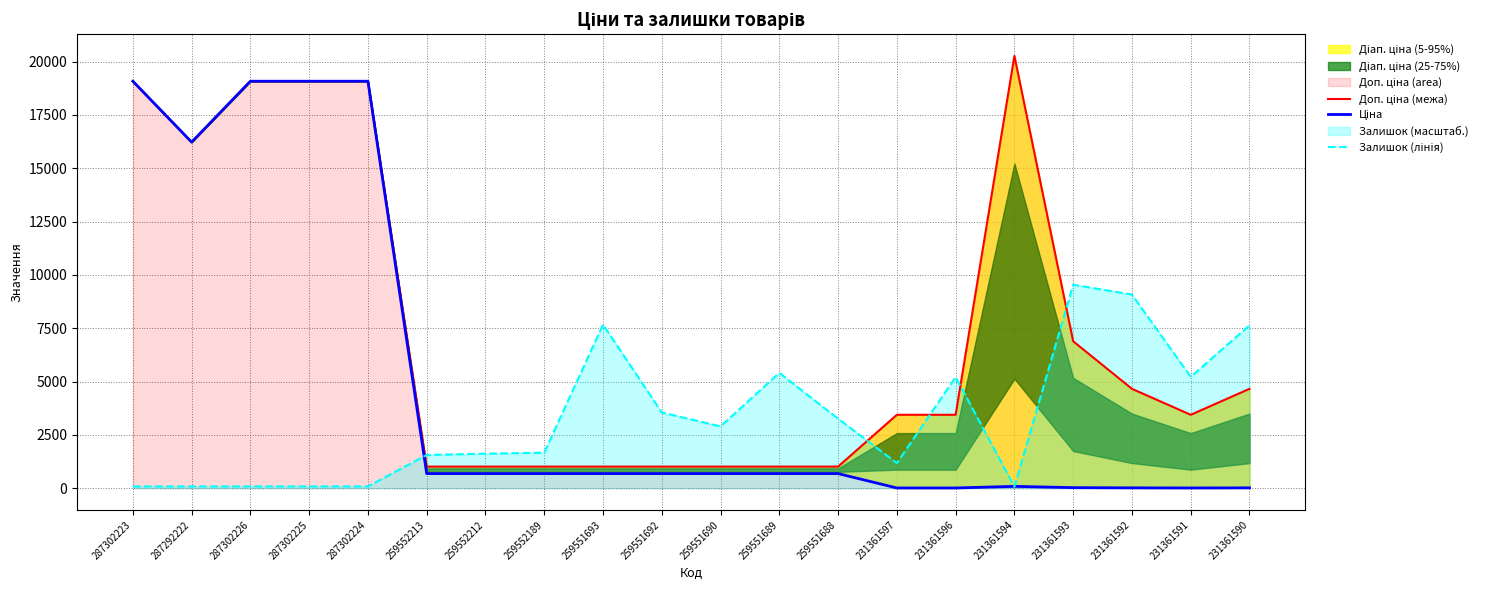

Is it true that Доп. ціна (межа) equals 1017.2 at 259552189?

True